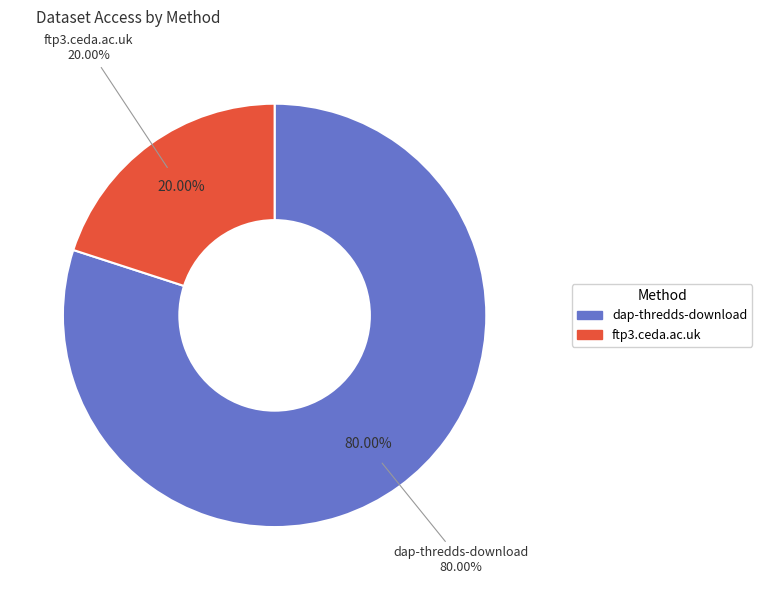

How many slices are in this pie chart?

2